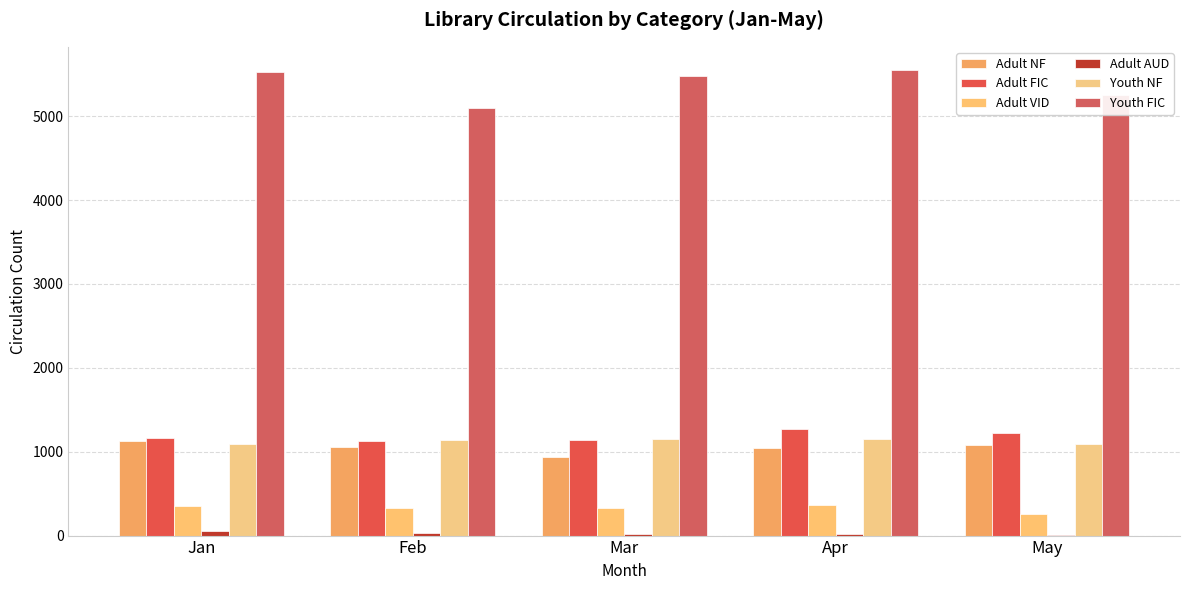

What is the sum of the Adult AUD values at Jan and Mar?

72